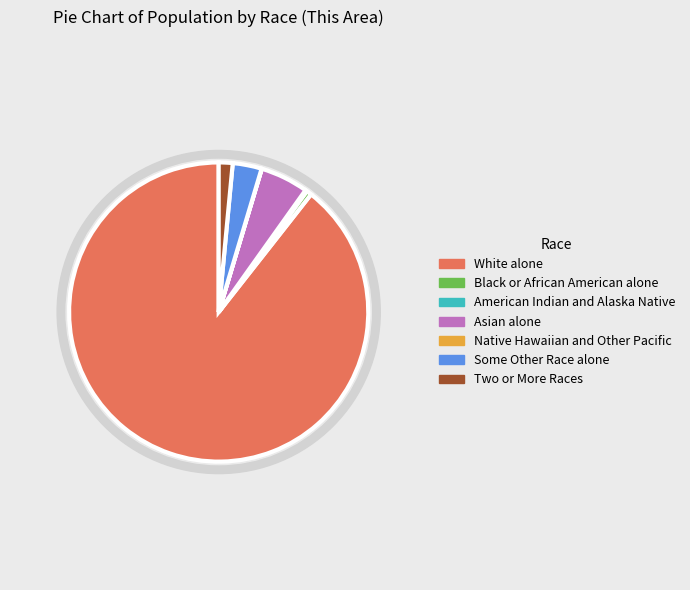

Combined, what portion of the pie is Native Hawaiian and Other Pacific and Some Other Race alone?

3.2%